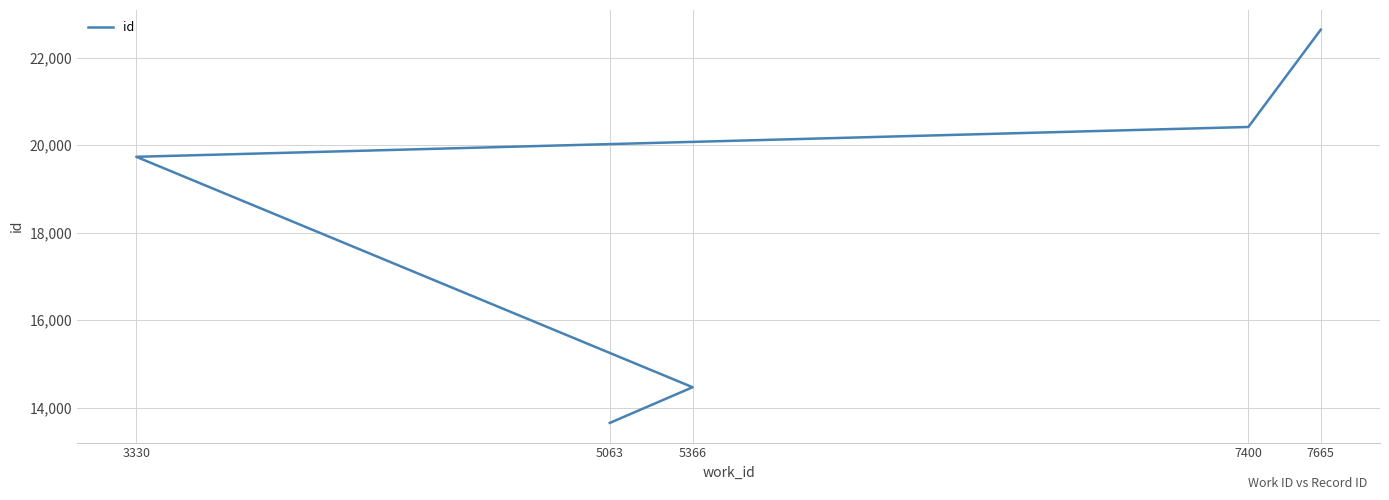

What is the sum of all values?

90905